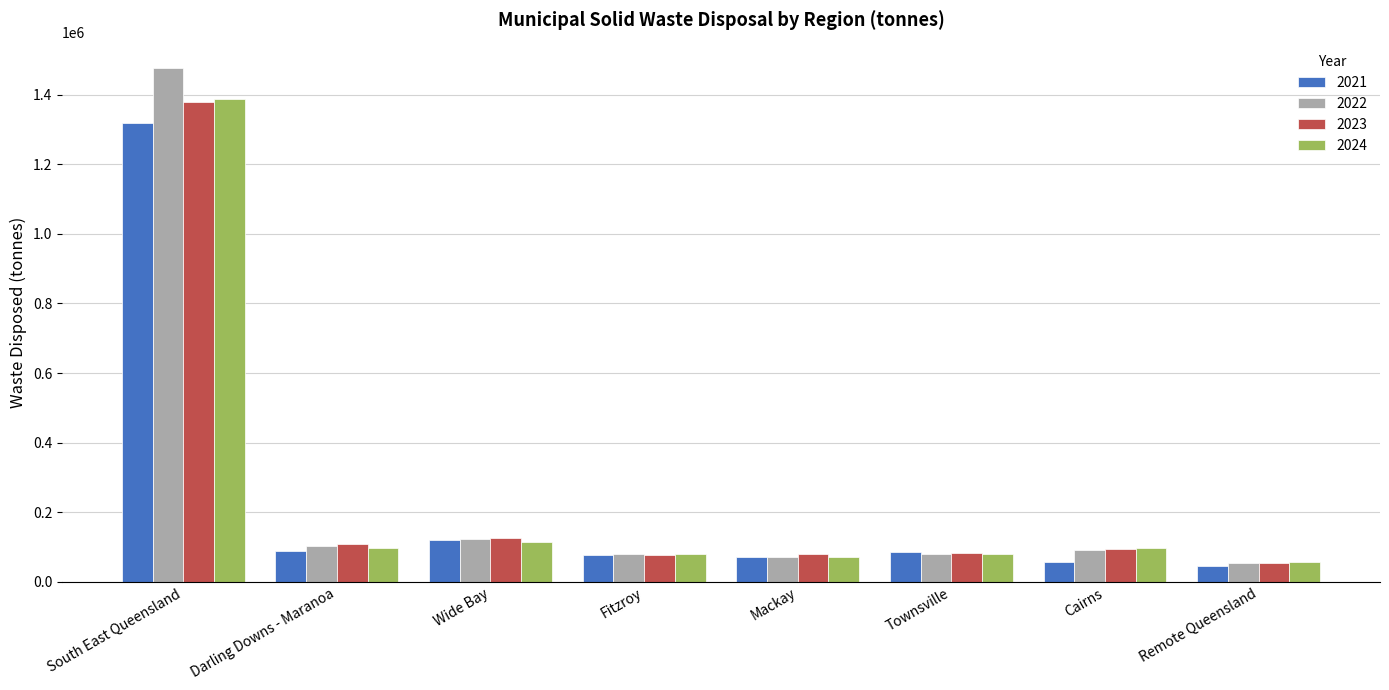

Where is 2023 nearest to the value 715814?

Wide Bay